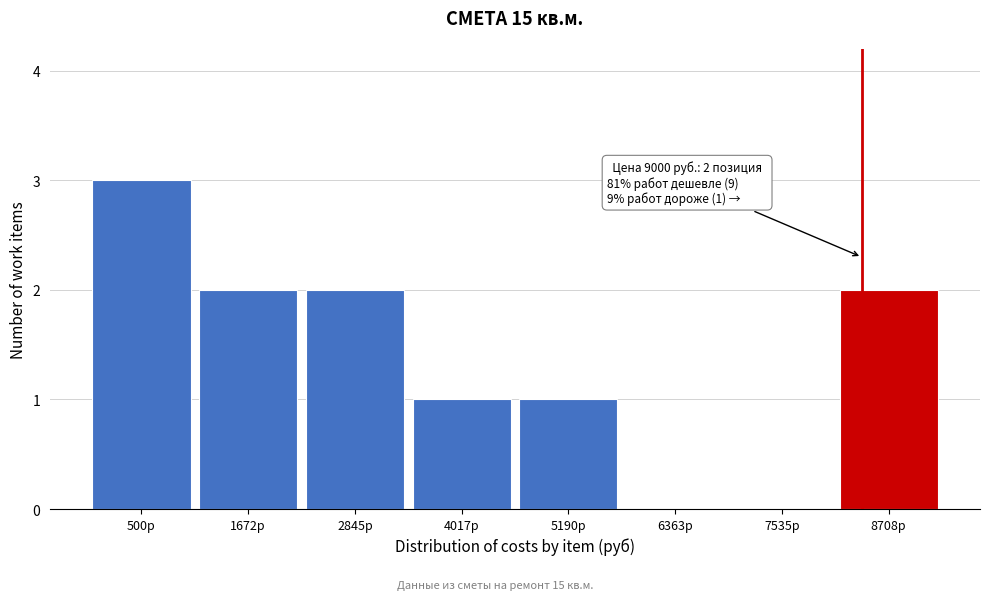

Reading left to right, list all the values displayed in this chart.

500р=3	1672р=2	2845р=2	4017р=1	5190р=1	6363р=0	7535р=0	8708р=2